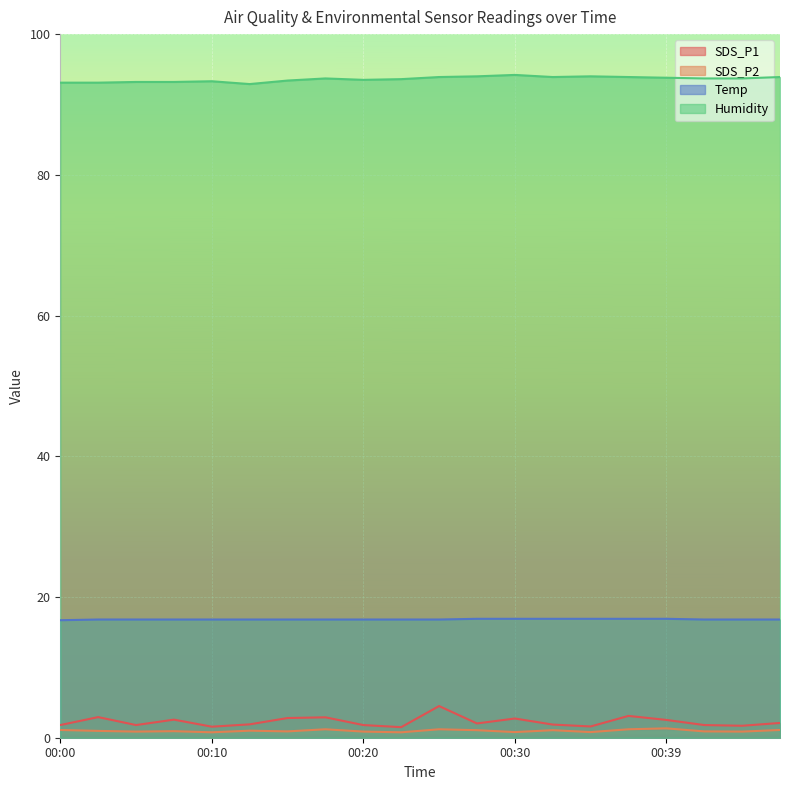

Does the chart display data point markers on the line(s)?

No